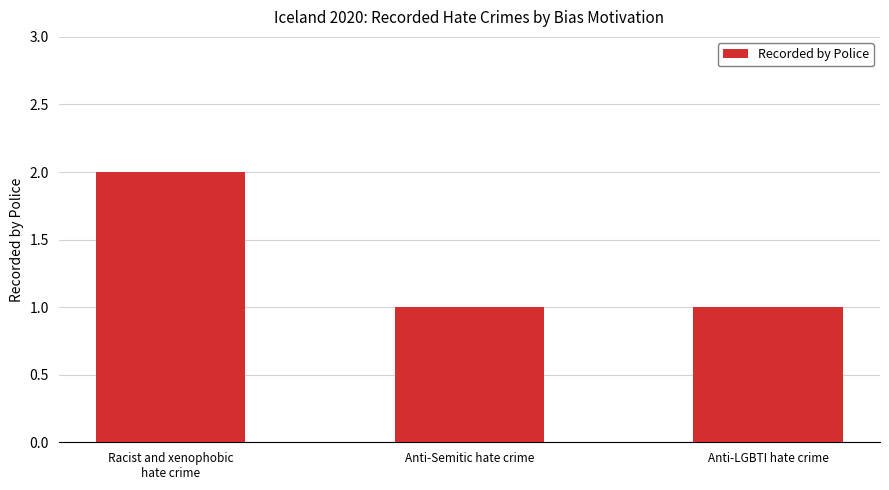

Reading right to left, list all the values displayed in this chart.

1	1	2